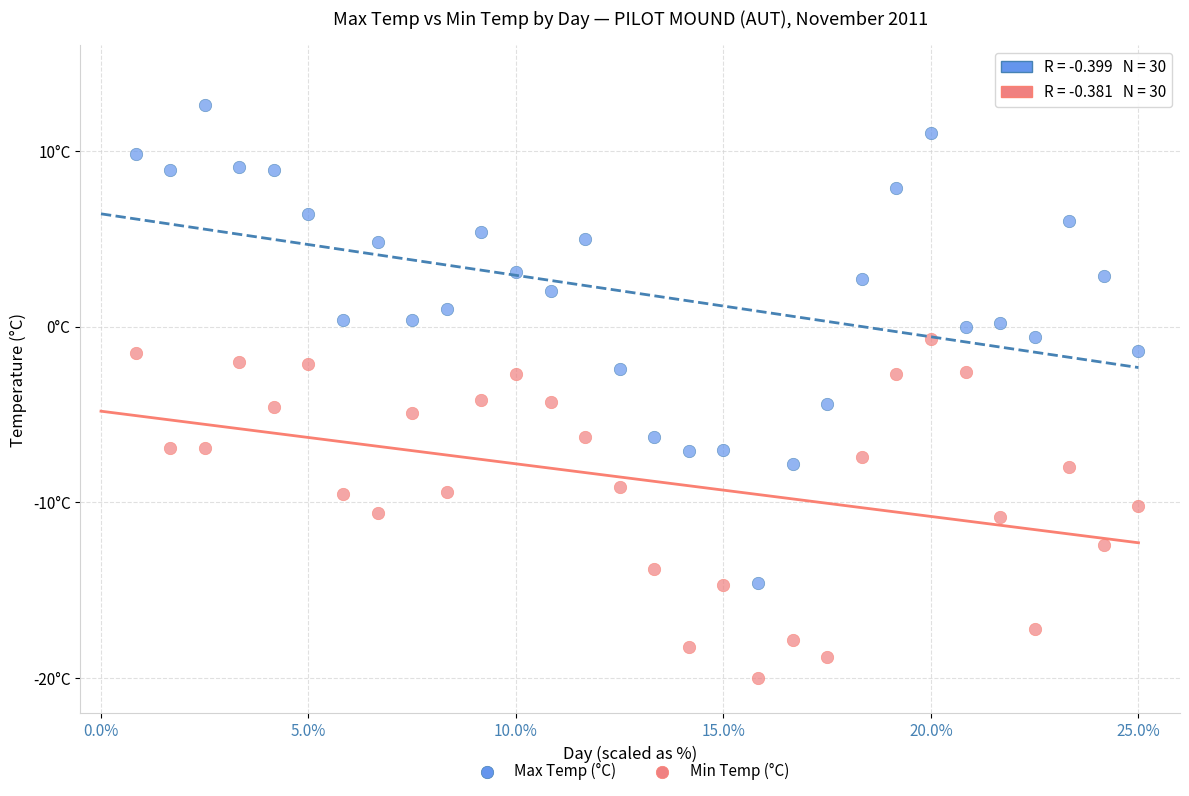

Which series contains the highest Y value?

Max Temp (°C)